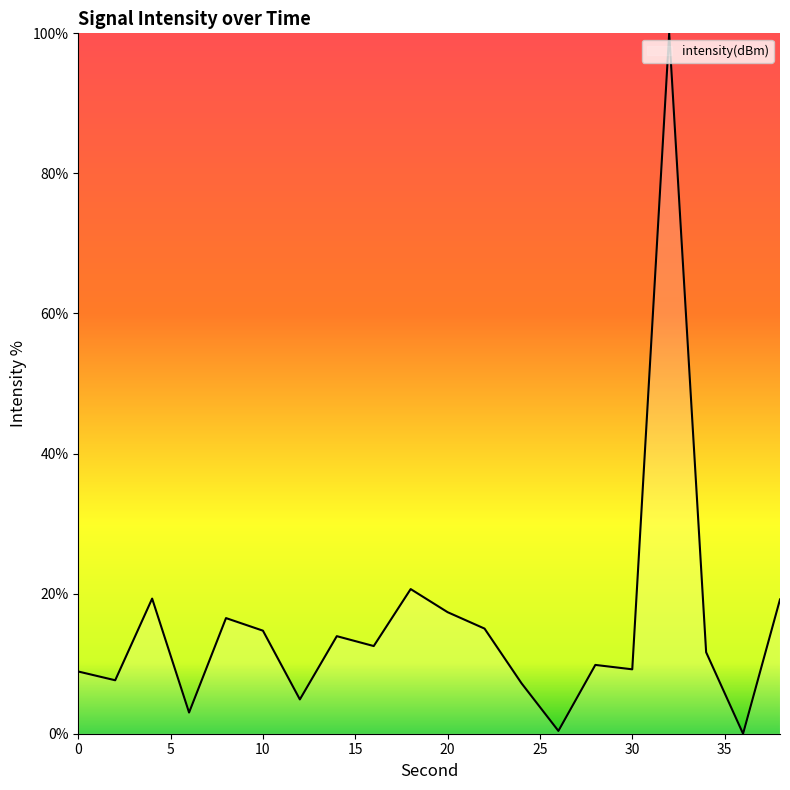

What is the maximum value shown in the chart?

100.0